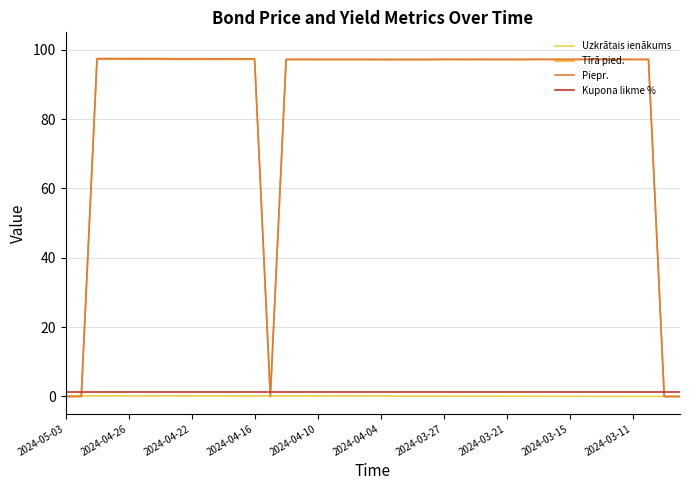

Which series has the widest spread of values?

Piepr.